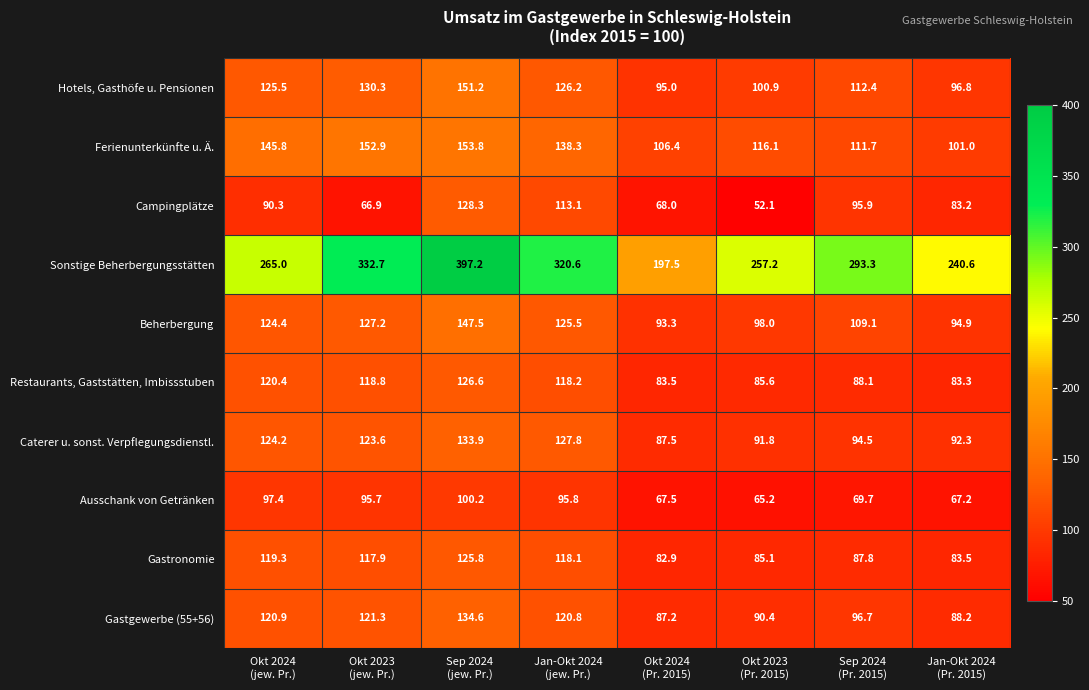

Which series has the widest spread of values?

Sonstige Beherbergungsstätten